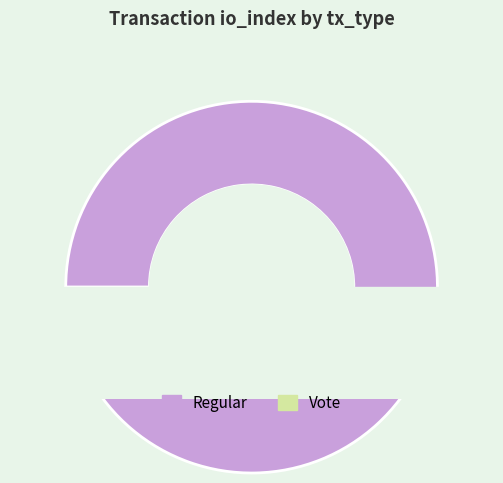

Which category has the smallest portion of the pie?

Vote